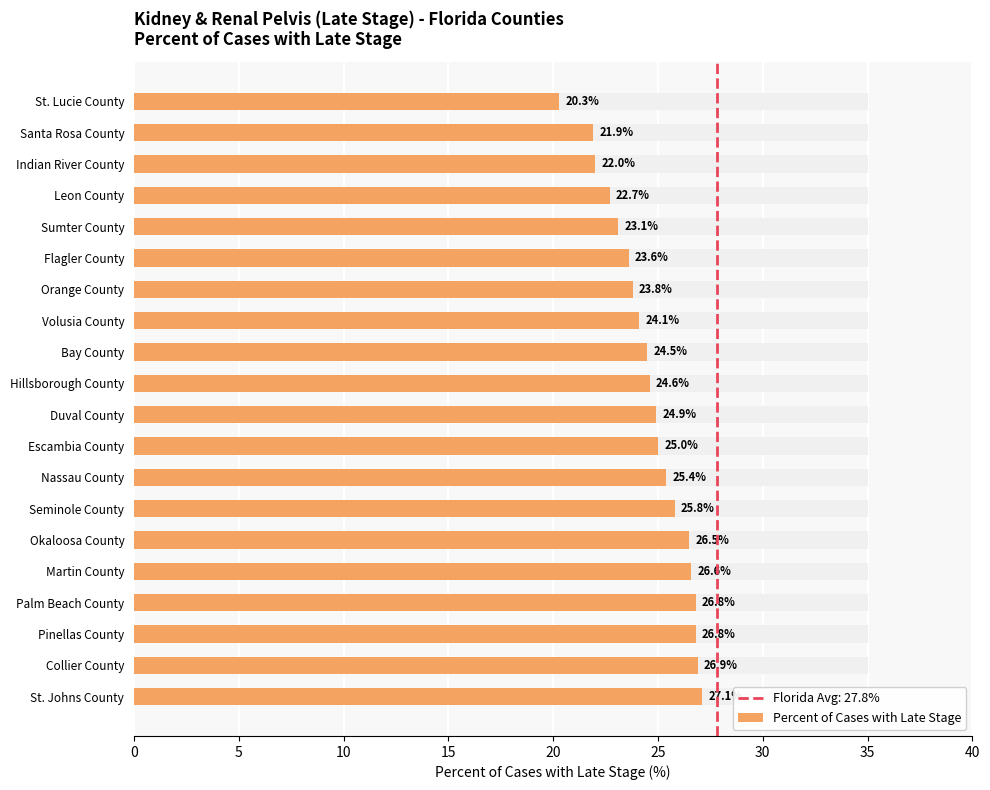

What is the approximate value at Pinellas County?

26.8